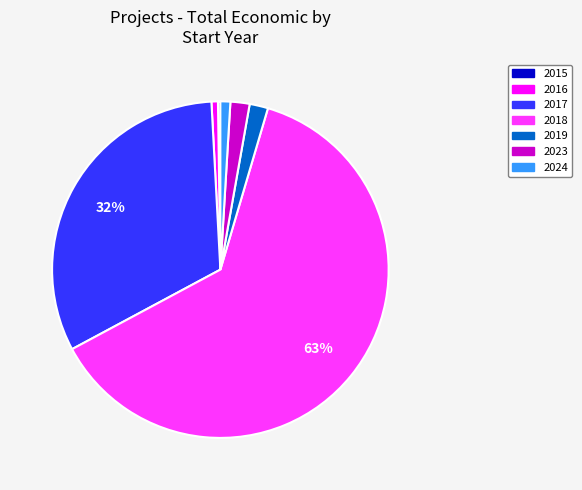

Is there any slice that represents more than half of the pie?

Yes